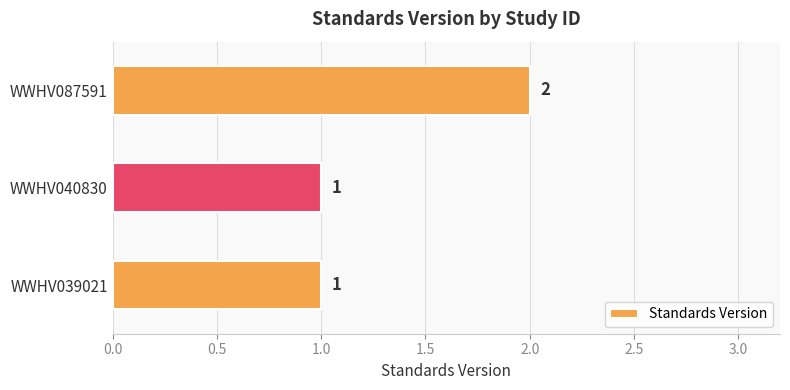

Count the number of data series in this chart.

1